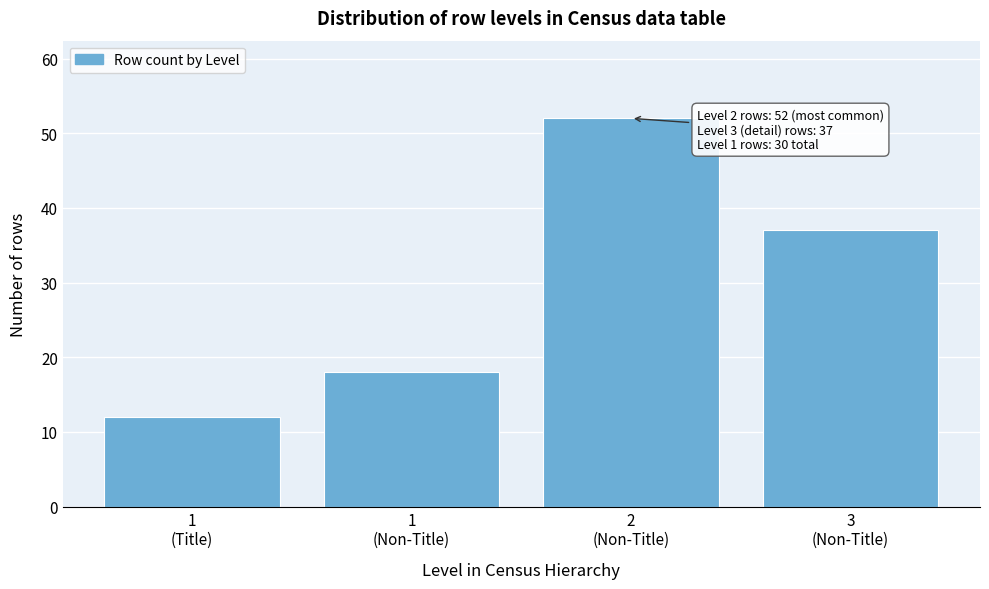

Reading right to left, extract all data points from this chart.

37	52	18	12